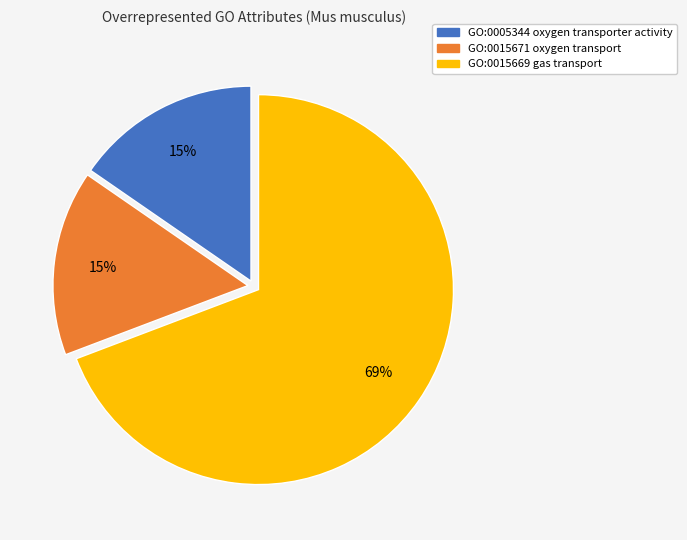

Does any single category account for the majority?

Yes